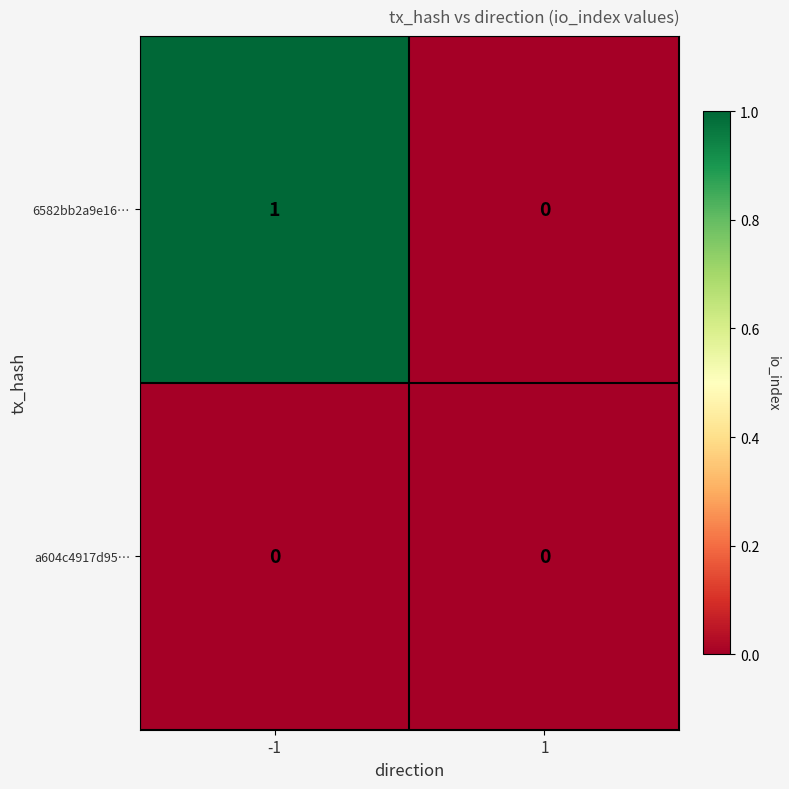

Which series changed the most between -1 and 1?

6582bb2a9e16…